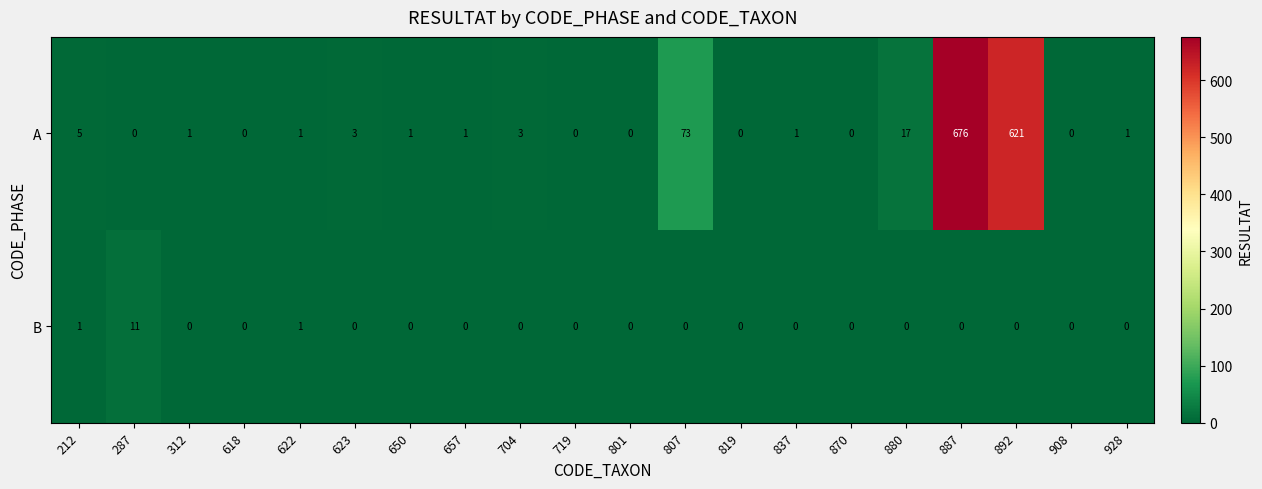

At which label does B reach its peak?

287